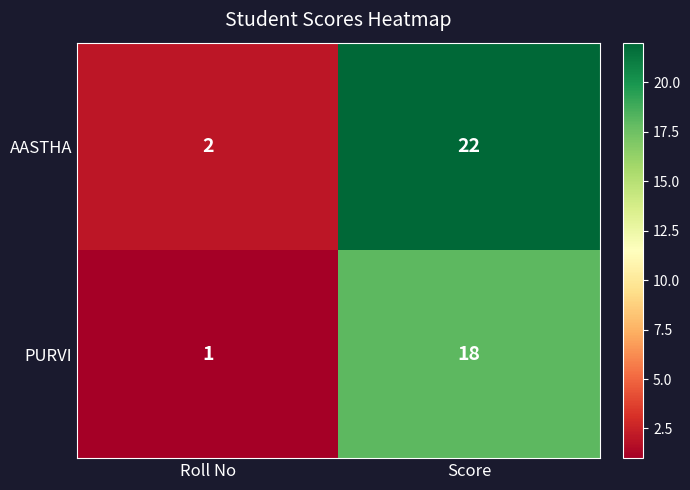

Reading right to left, what are all the values shown in this chart?

AASTHA: 22	2
PURVI: 18	1